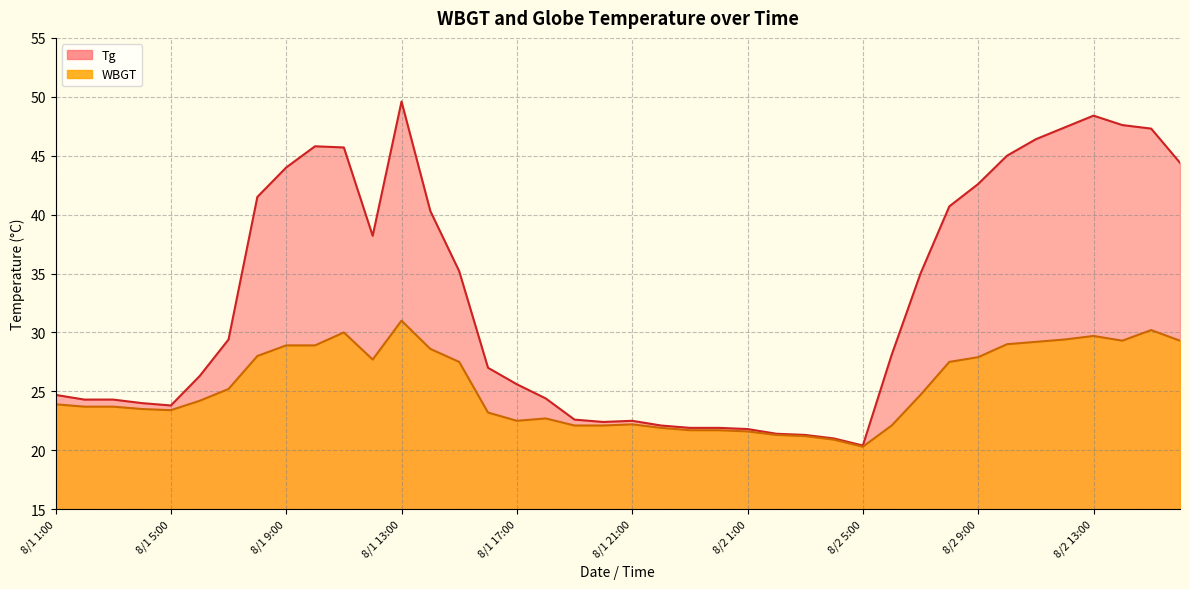

Reading right to left, what are all the values shown in this chart?

Tg: 44.4	47.3	47.6	48.4	47.4	46.4	45.0	42.6	40.7	35.0	28.1	20.4	21.0	21.3	21.4	21.8	21.9	21.9	22.1	22.5	22.4	22.6	24.4	25.6	27.0	35.2	40.3	49.6	38.2	45.7	45.8	44.0	41.5	29.4	26.3	23.8	24.0	24.3	24.3	24.7
WBGT: 29.3	30.2	29.3	29.7	29.4	29.2	29.0	27.9	27.5	24.7	22.1	20.3	20.9	21.2	21.3	21.6	21.7	21.7	21.9	22.2	22.1	22.1	22.7	22.5	23.2	27.5	28.6	31.0	27.7	30.0	28.9	28.9	28.0	25.2	24.2	23.4	23.5	23.7	23.7	23.9